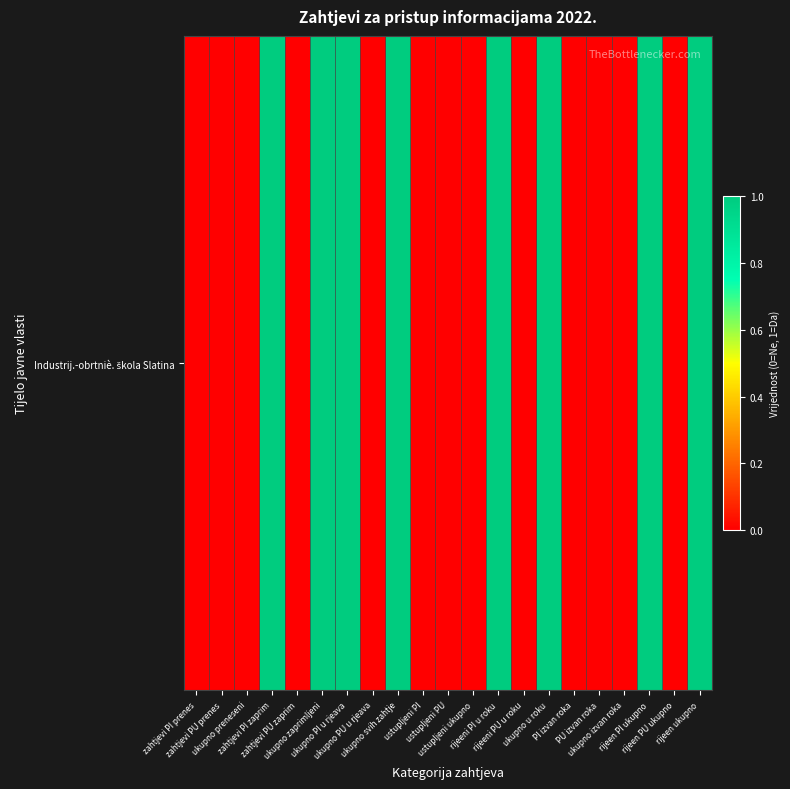

The chart shows a value of 1 at rijeen ukupno. True or false?

True